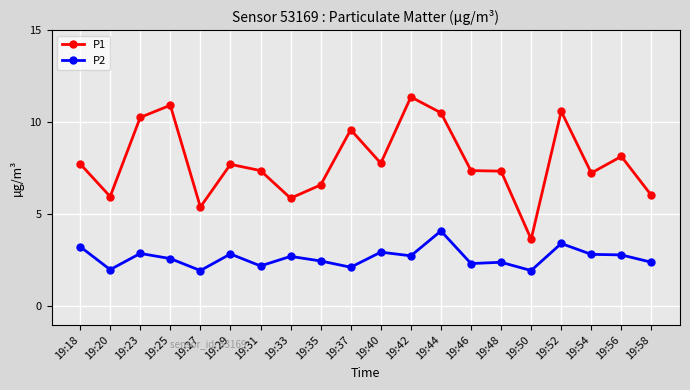

Does the chart display data point markers on the line(s)?

Yes